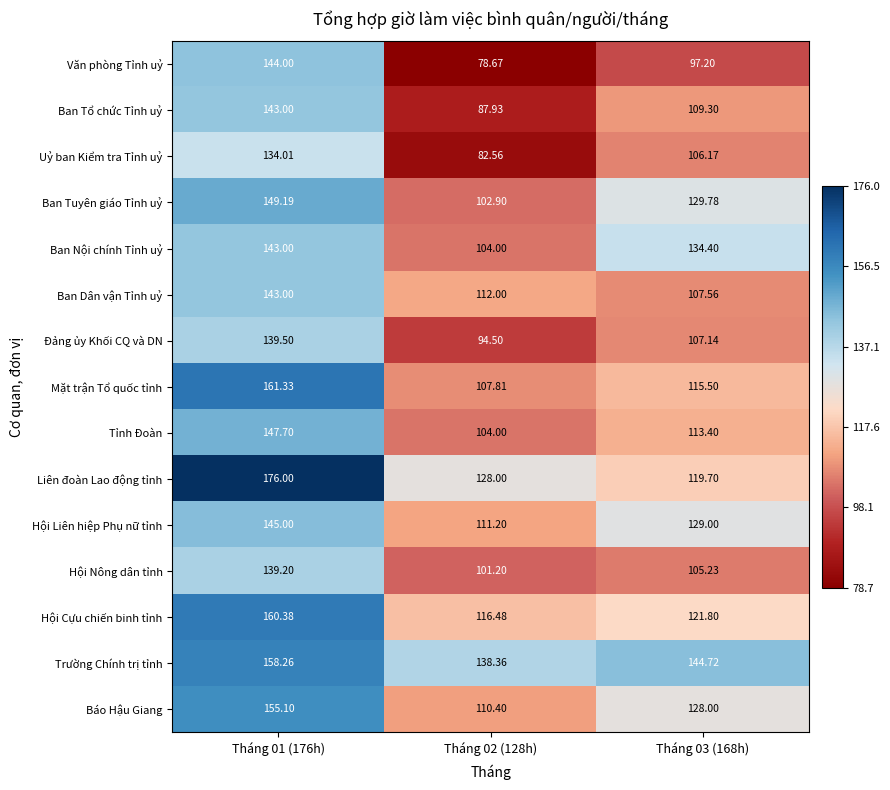

Is the value of Hội Nông dân tỉnh at Tháng 01 (176h) greater than the value of Ban Dân vận Tỉnh uỷ at Tháng 01 (176h)?

No